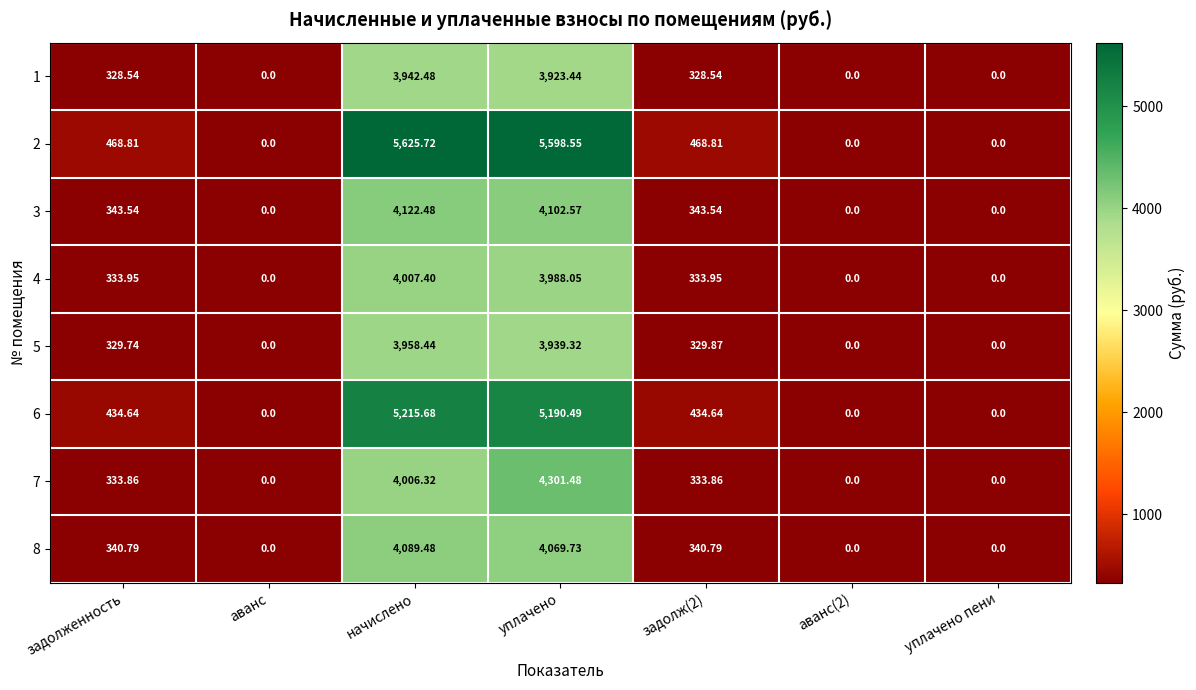

How many categories are shown in the chart?

7